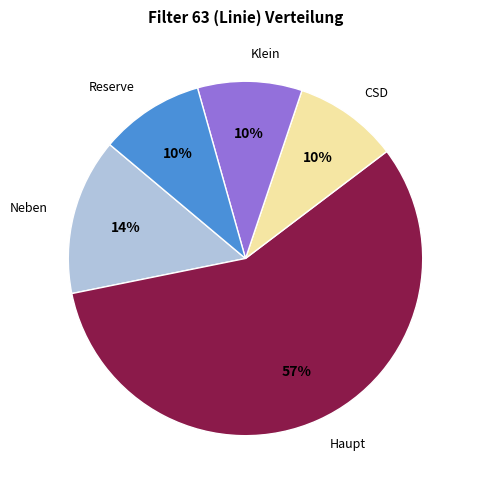

To the nearest percent, what percentage of the pie is CSD?

10%